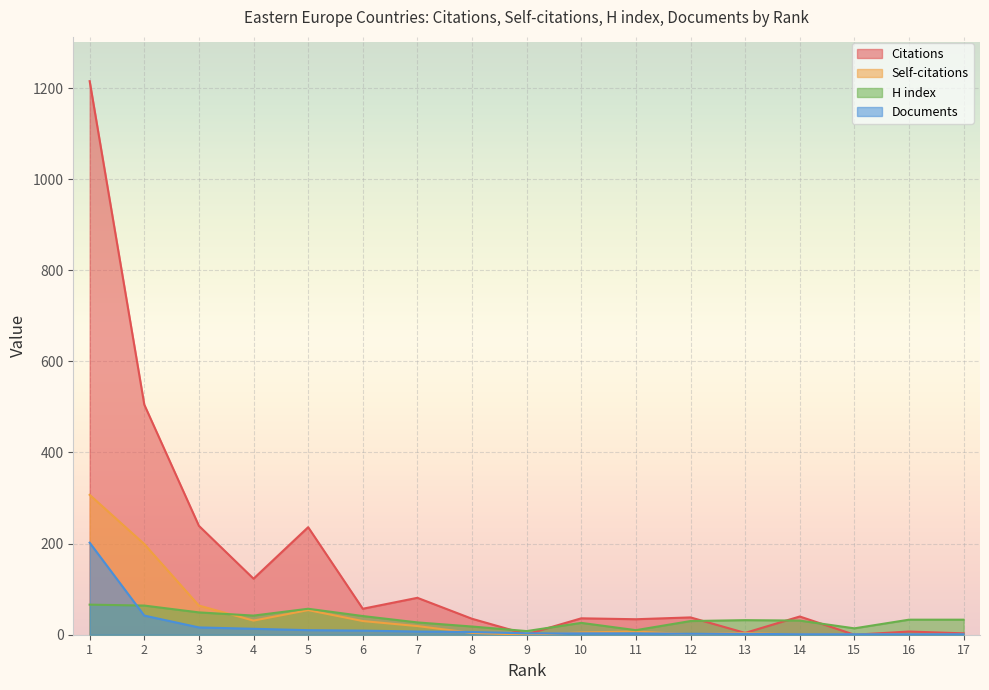

Reading left to right, what are all the values shown in this chart?

Citations: 1215	505	239	123	236	57	81	35	1	36	34	38	4	40	0	7	3
Self-citations: 307	199	64	31	54	30	19	4	0	5	7	1	4	0	0	1	0
H index: 66	64	49	42	57	41	27	18	8	26	10	30	32	31	14	33	33
Documents: 202	42	16	13	10	9	7	6	3	3	3	2	2	1	1	1	1